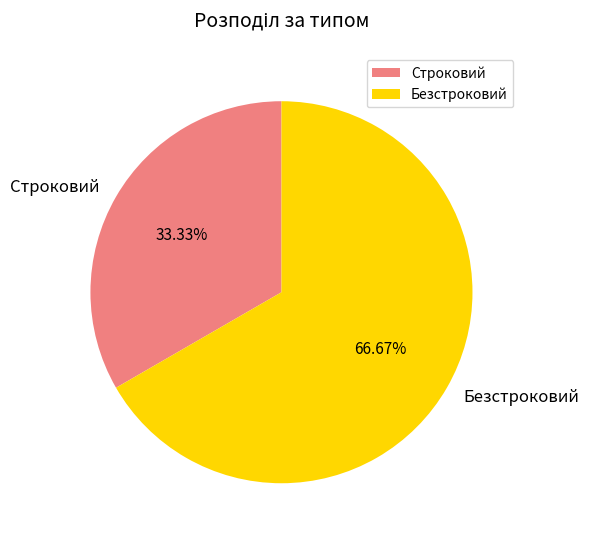

Which slice is the smallest?

Строковий